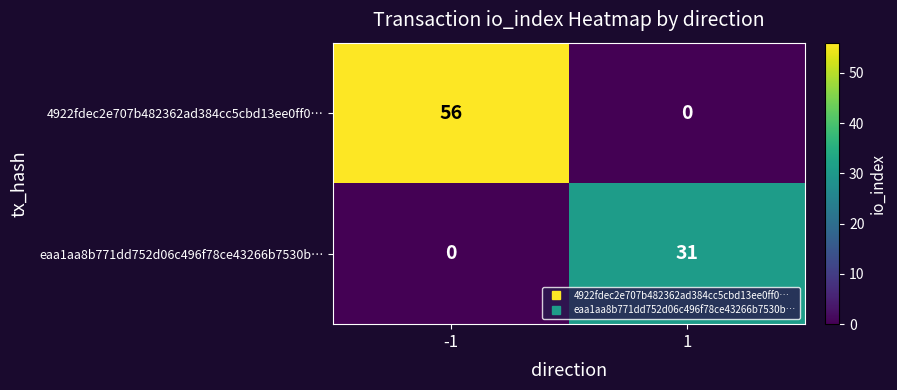

Reading left to right, what are all the values shown in this chart?

4922fdec2e707b482362ad384cc5cbd13ee0ff0…: -1=56	1=0
eaa1aa8b771dd752d06c496f78ce43266b7530b…: -1=0	1=31